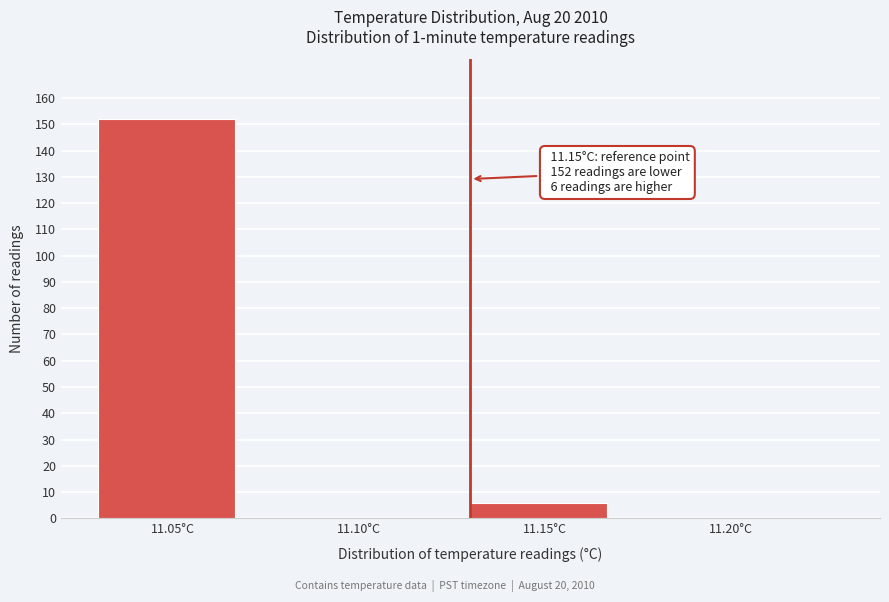

Reading left to right, transcribe all the data shown in this chart.

11.05°C=152	11.10°C=0	11.15°C=6	11.20°C=0